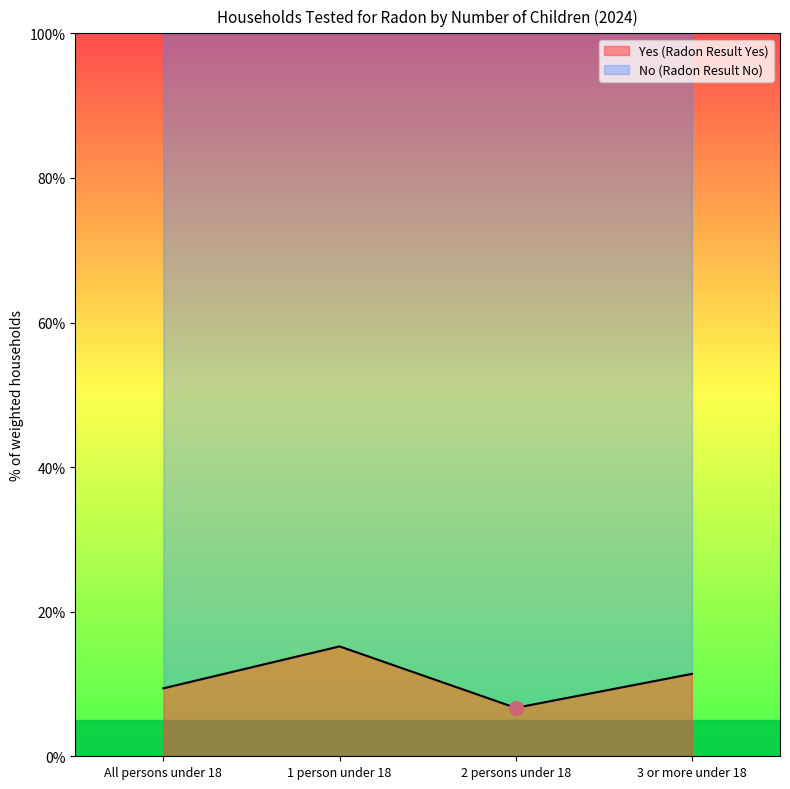

What is the sum of the values at 2 persons under 18 and 1 person under 18?

21.9